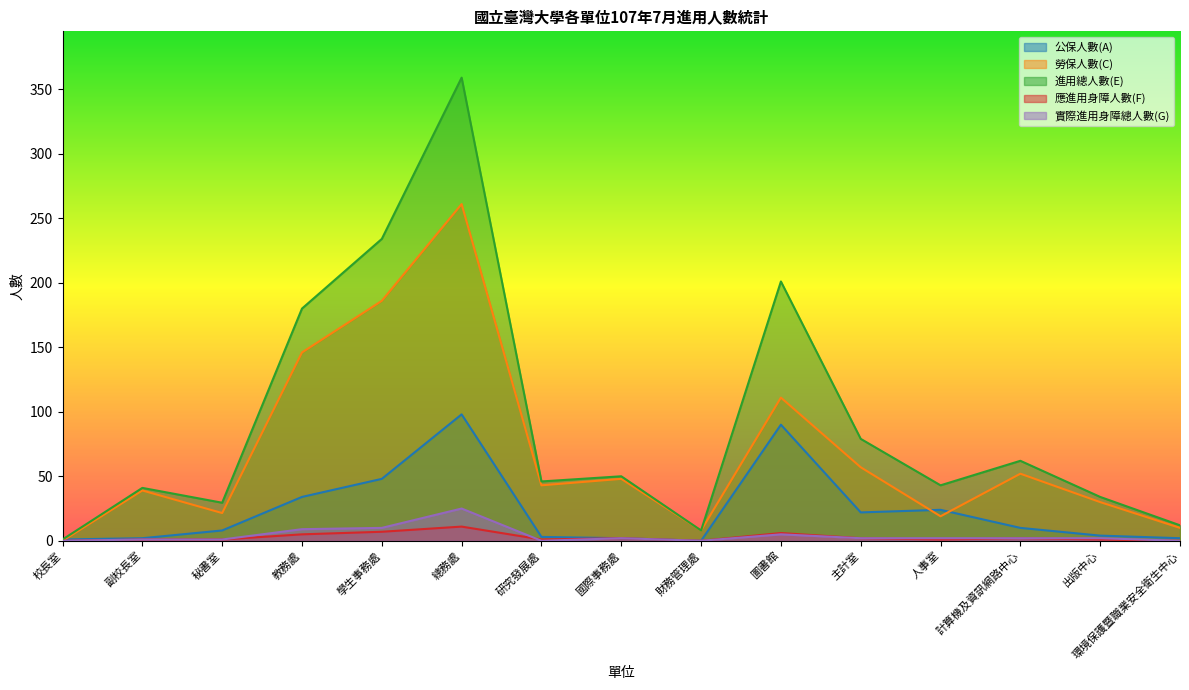

Is it true that 公保人數(A) equals 90.0 at 圖書館?

True